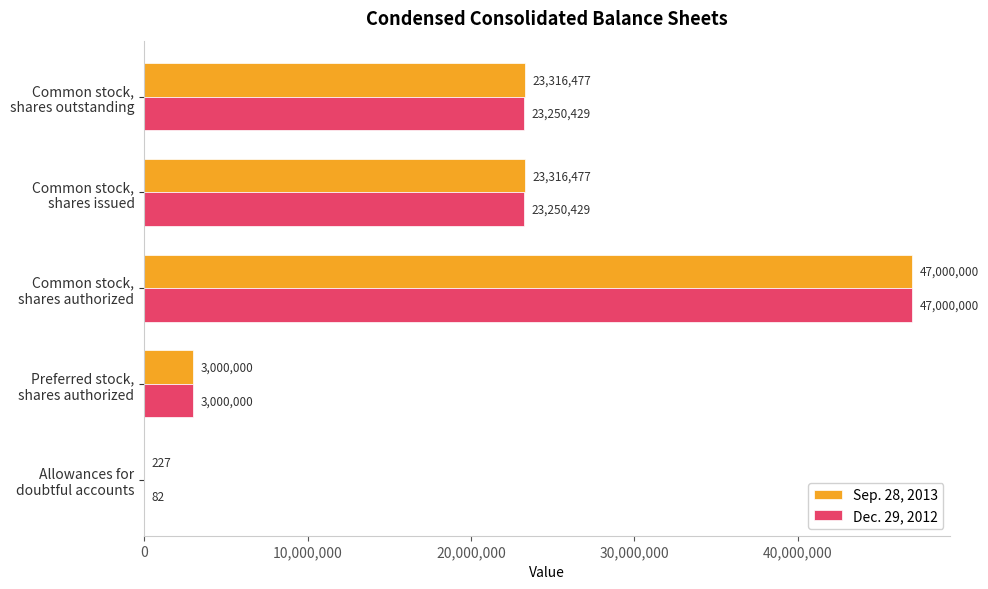

What is the sum of all Sep. 28, 2013 values?

96633181